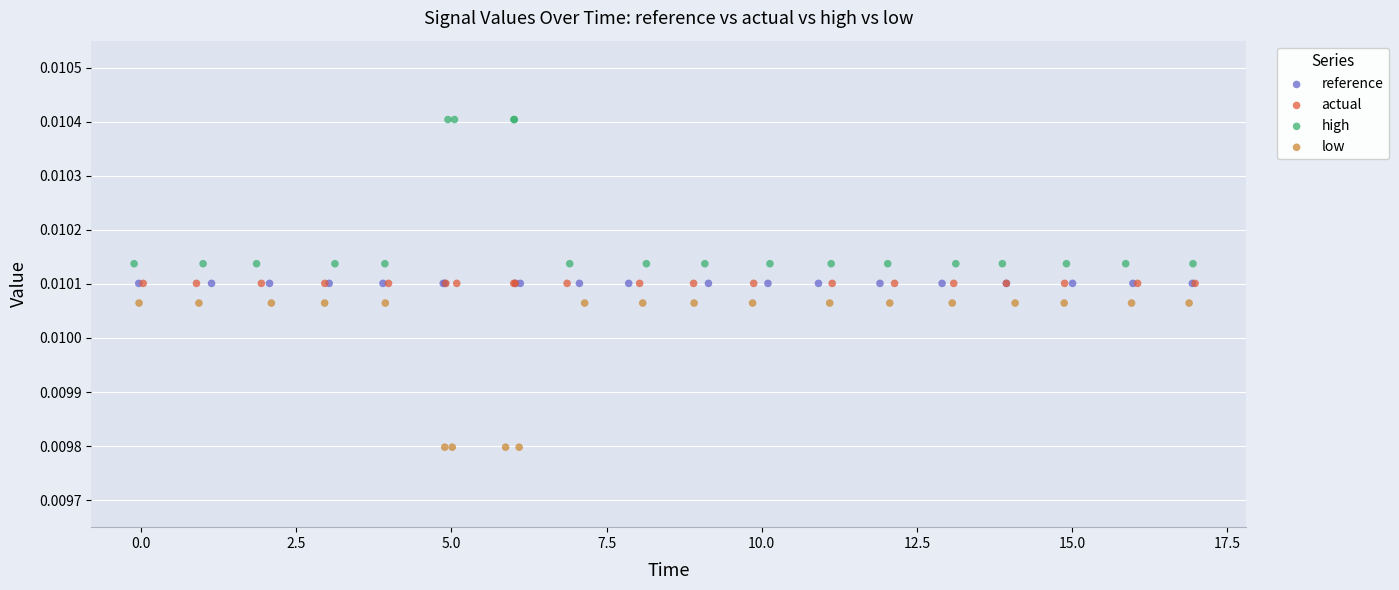

What are all the series names shown in the legend?

reference, actual, high, low